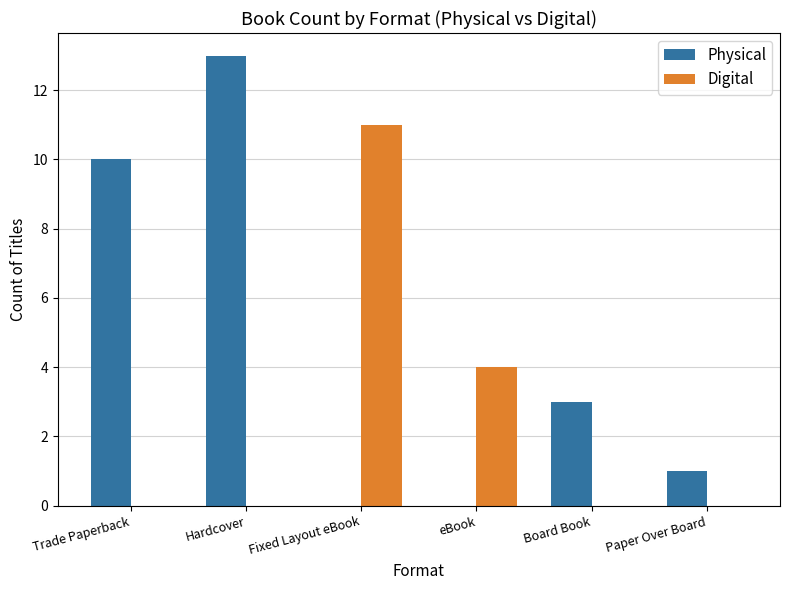

What is the sum of all Digital values?

15